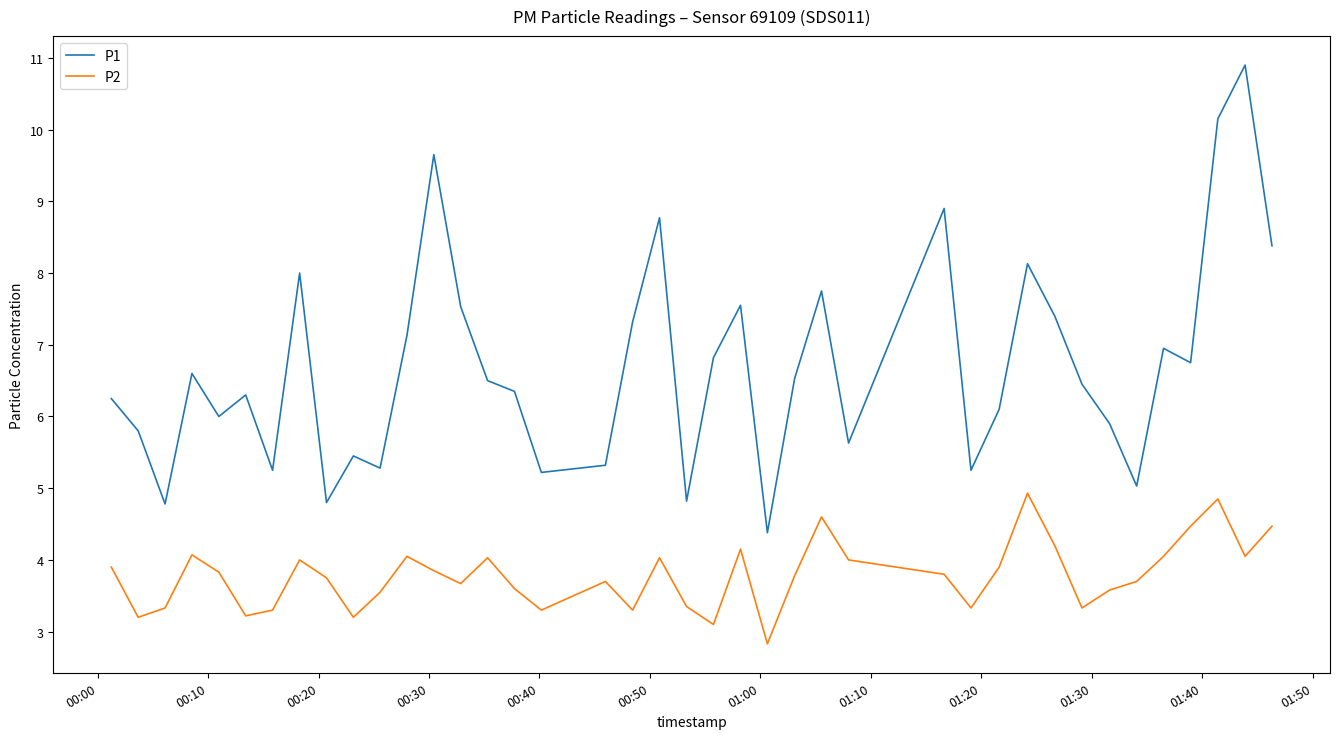

What is the lowest value of the P1 series?

4.4